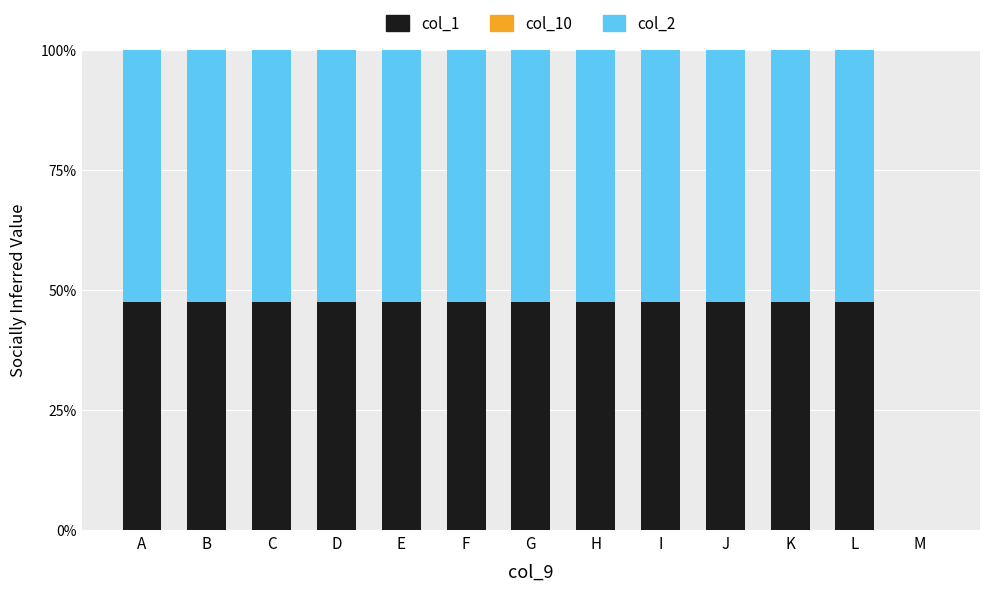

Is it true that col_1 equals 47.4 at B?

True